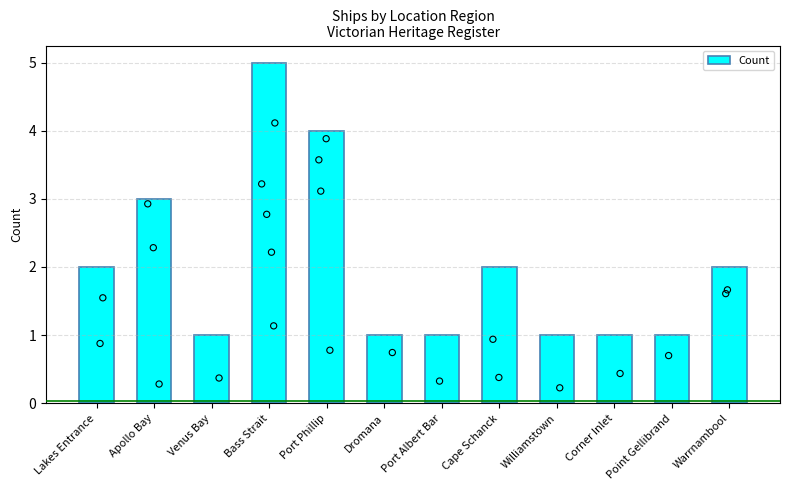

Between Cape Schanck and Apollo Bay, which is larger?

Apollo Bay